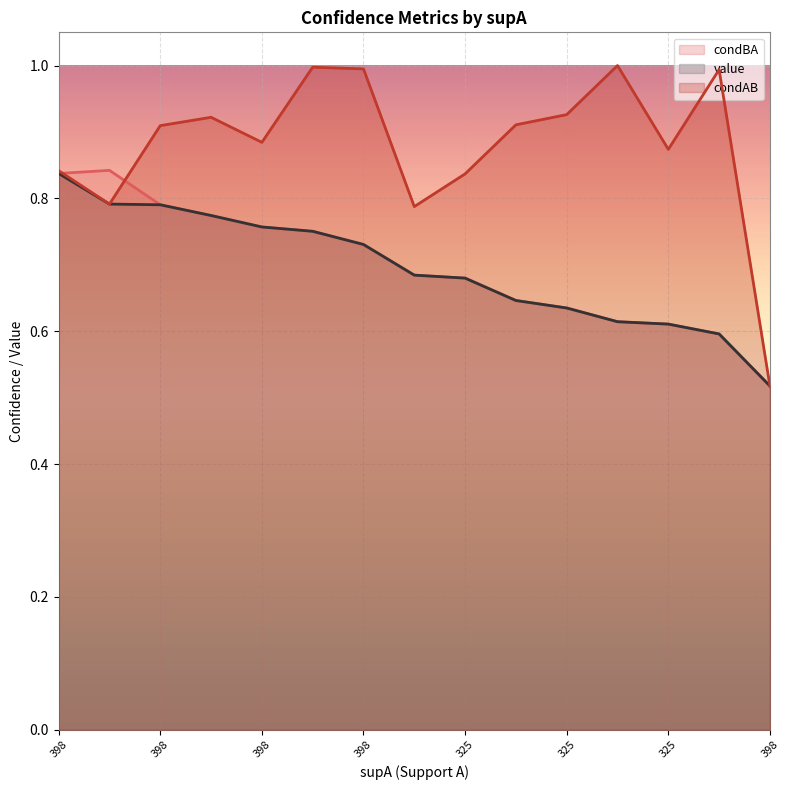

True or false: condAB and value intersect in this chart.

False